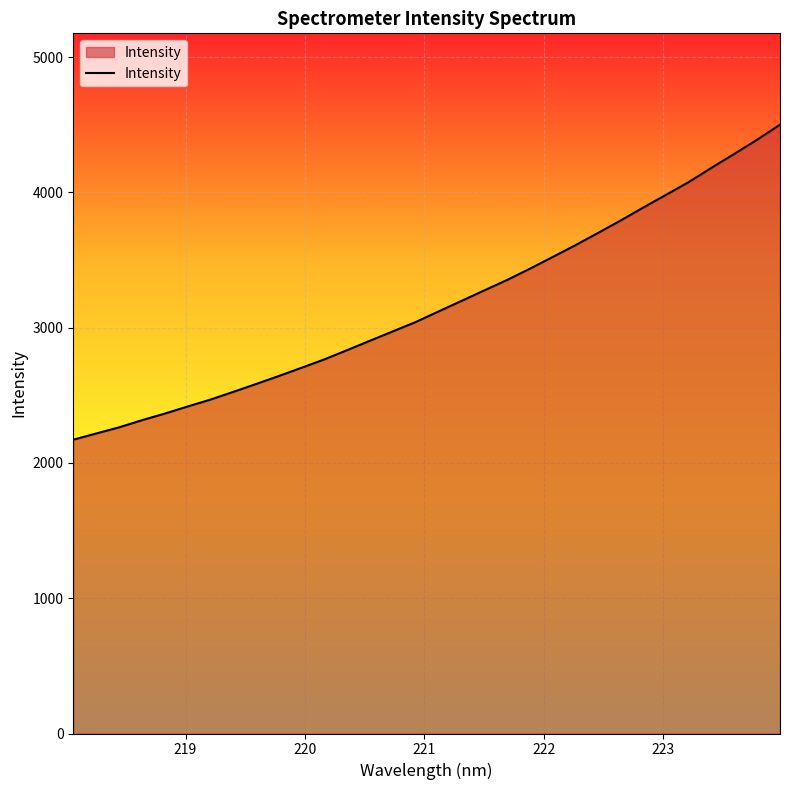

True or false: there are more than 1 points higher than both neighbors.

False